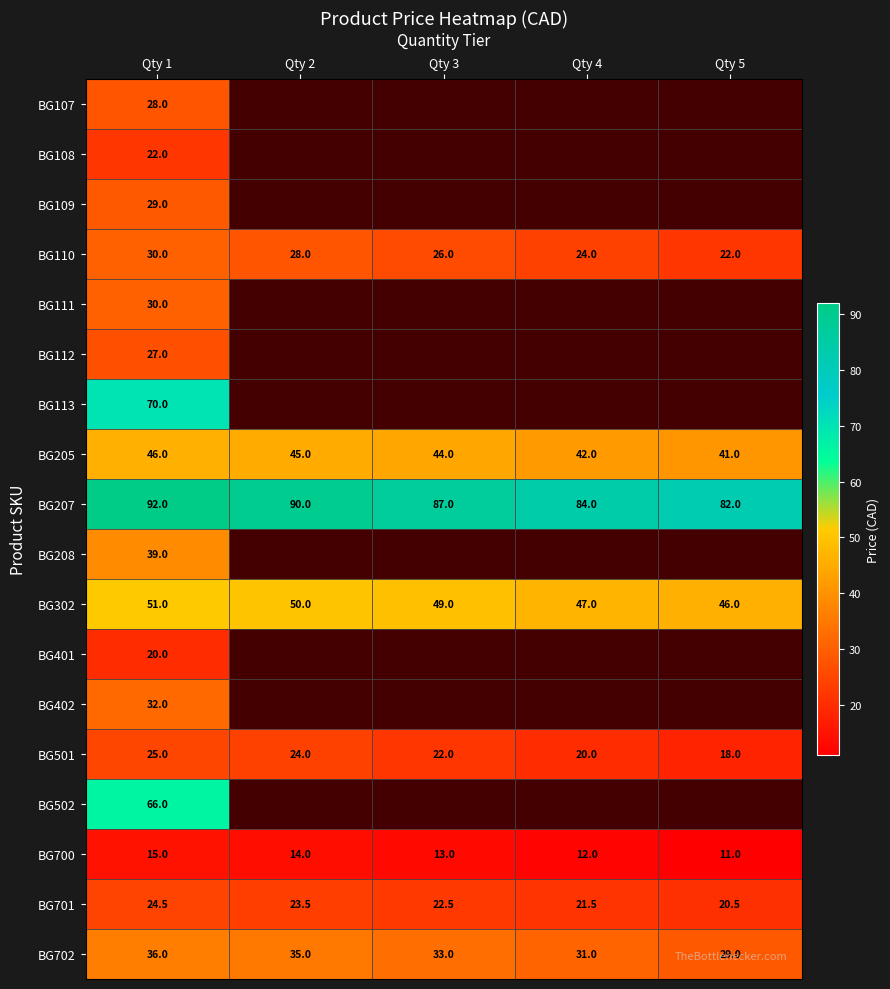

What is the minimum value shown in the chart?

11.0